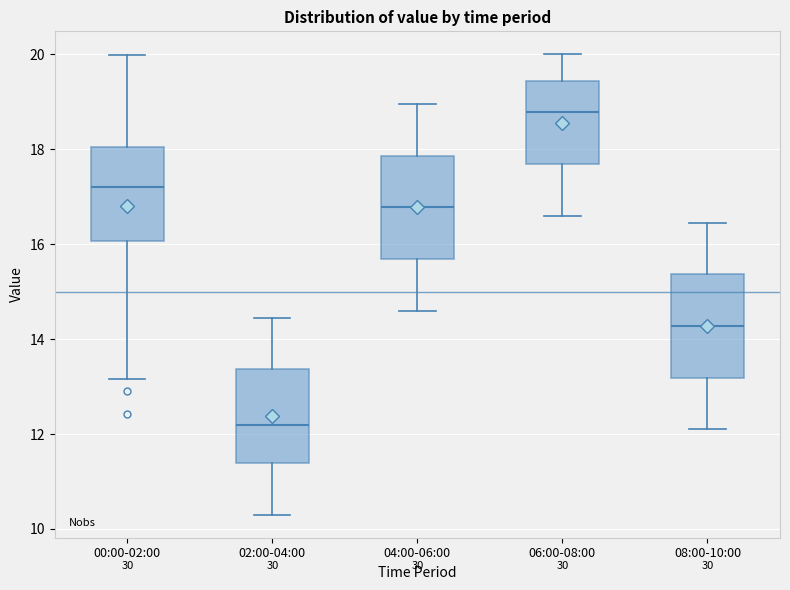

Which box has the highest median line?

06:00-08:00